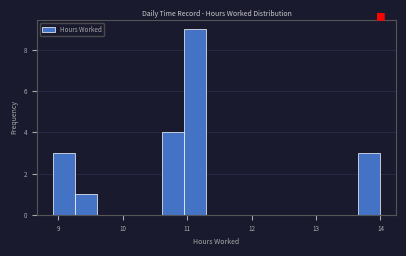

Read against the x-axis, roughly where is the centre of the tallest bar?

11.1